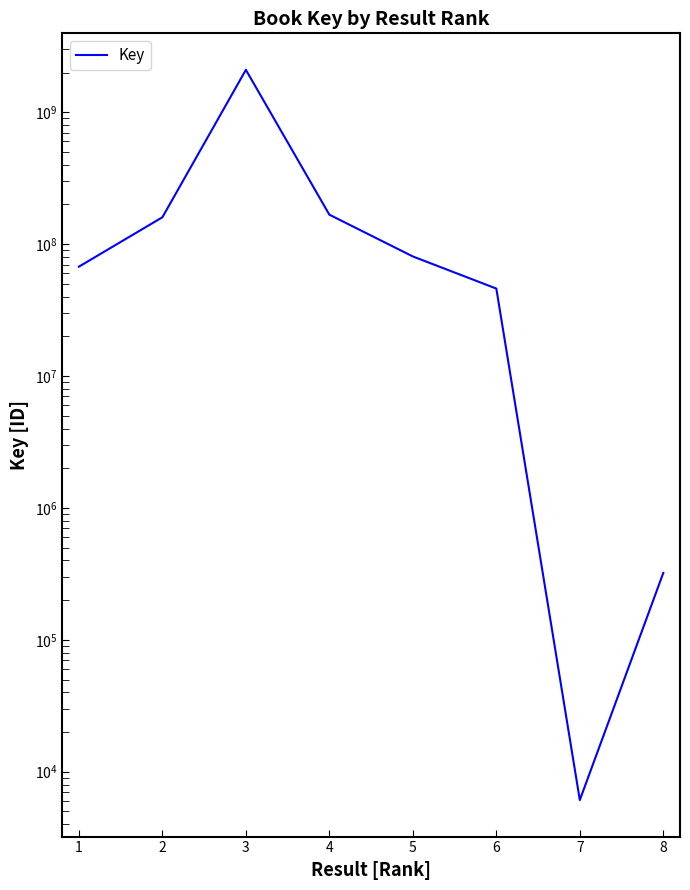

Does the chart display data point markers on the line(s)?

No